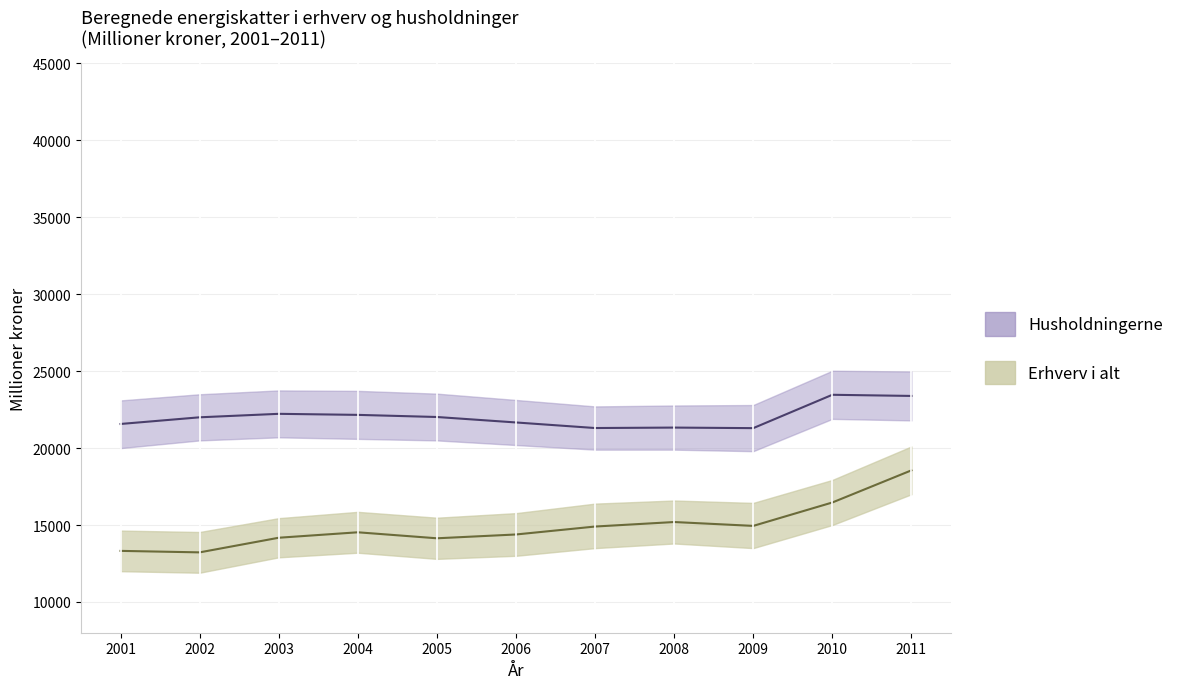

True or false: Husholdningerne has a value of 6759 at 2007.

False